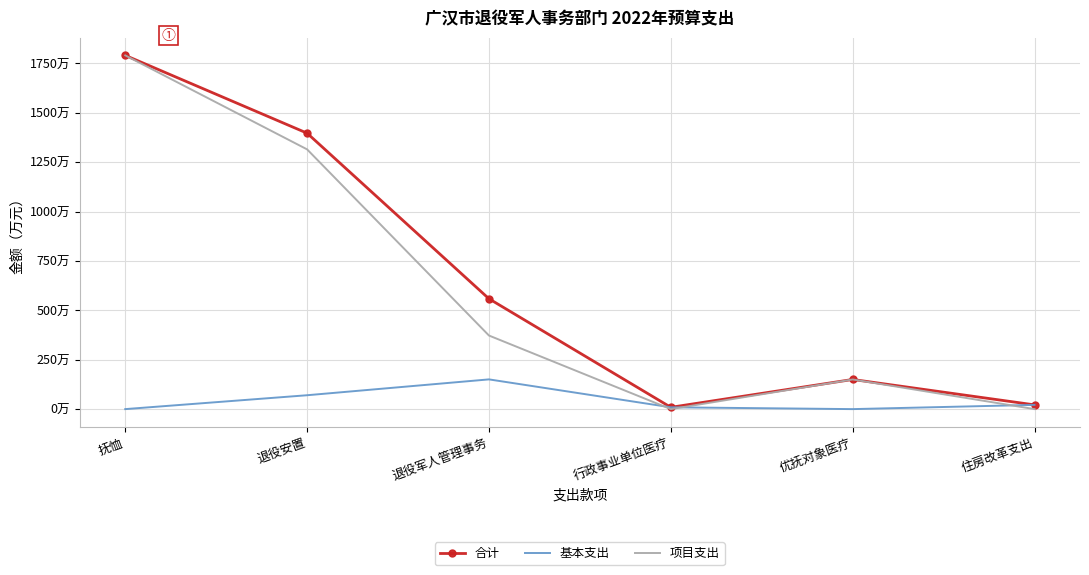

What are all the series names shown in the legend?

合计, 基本支出, 项目支出